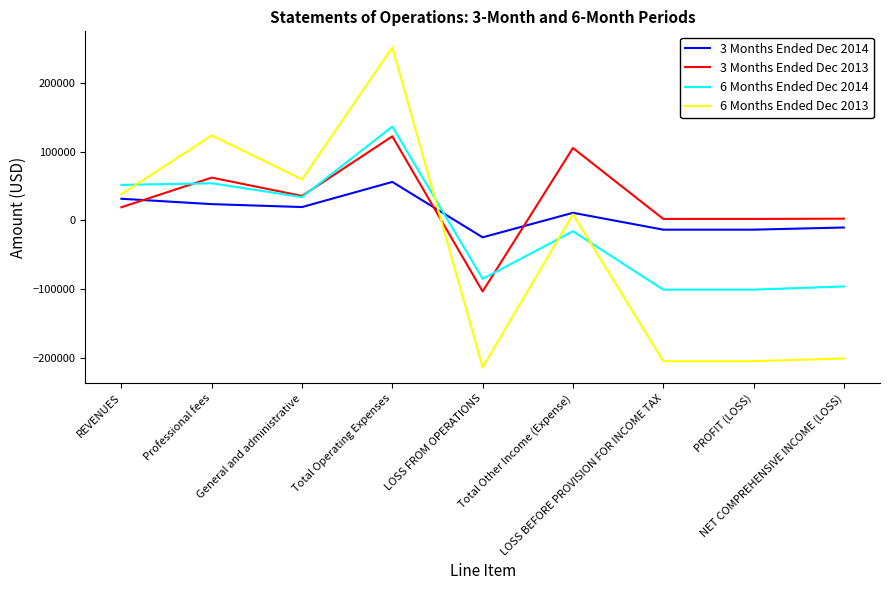

Which series ends up on top after the final intersection of 6 Months Ended Dec 2014 and 6 Months Ended Dec 2013?

6 Months Ended Dec 2014